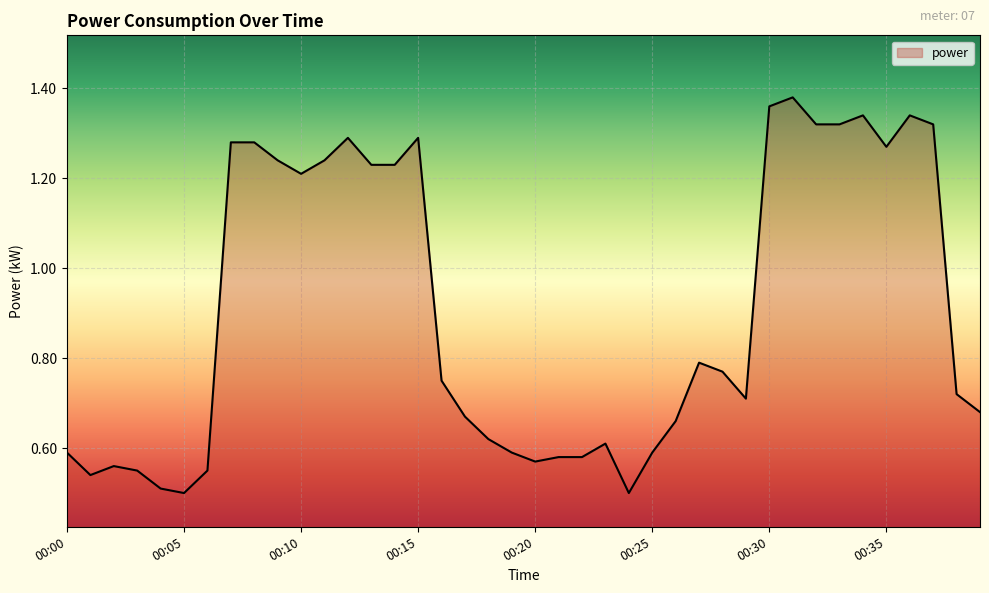

True or false: there are more than 1 points higher than both neighbors.

True